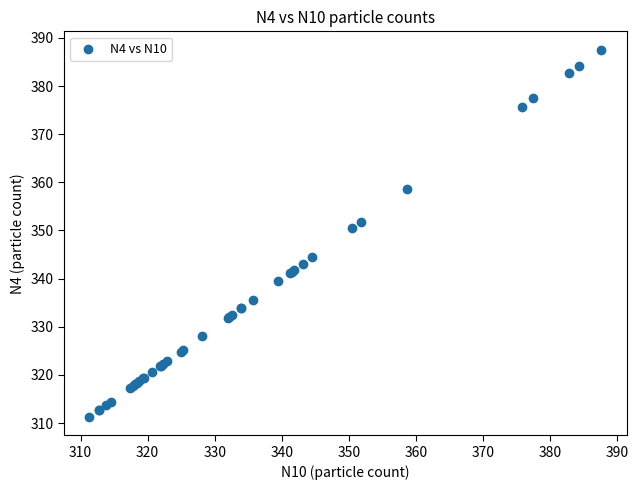

What Y value in the scatter plot is closest to 349?

350.4